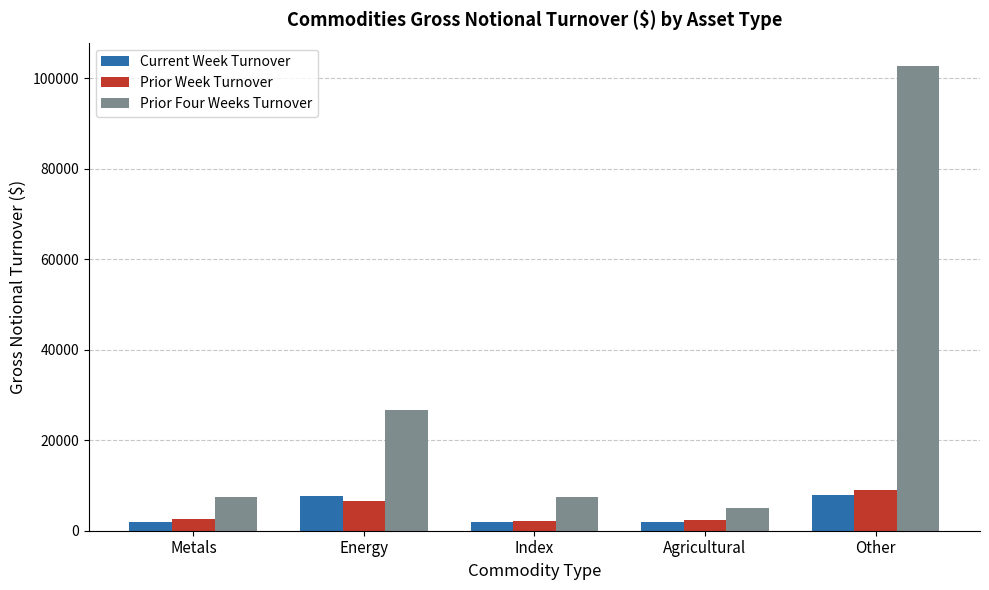

Is the value of Prior Four Weeks Turnover at Agricultural greater than the value of Current Week Turnover at Energy?

No